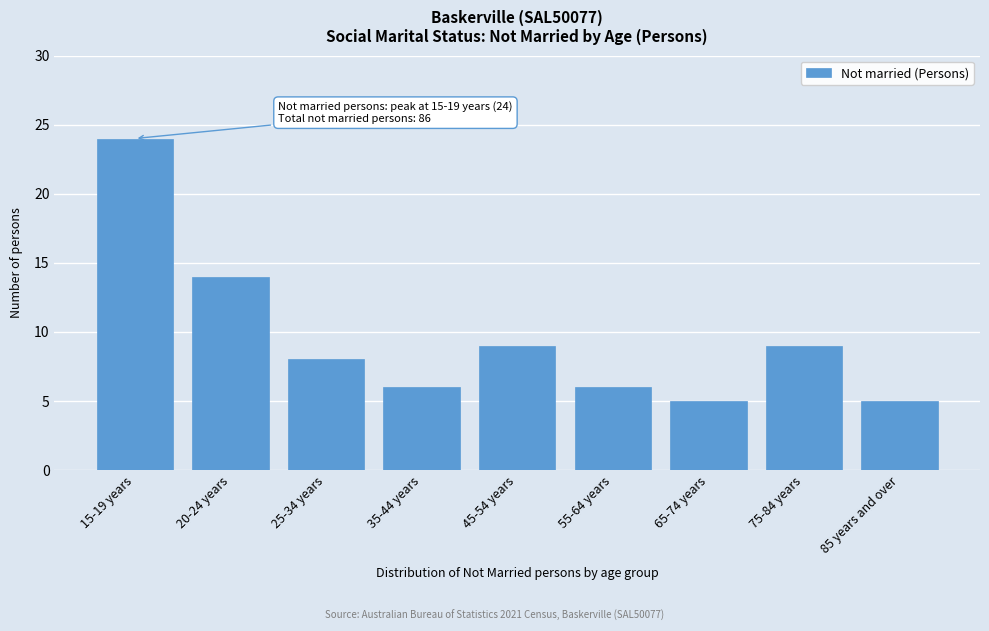

Reading left to right, transcribe all the data shown in this chart.

15-19 years=24	20-24 years=14	25-34 years=8	35-44 years=6	45-54 years=9	55-64 years=6	65-74 years=5	75-84 years=9	85 years and over=5